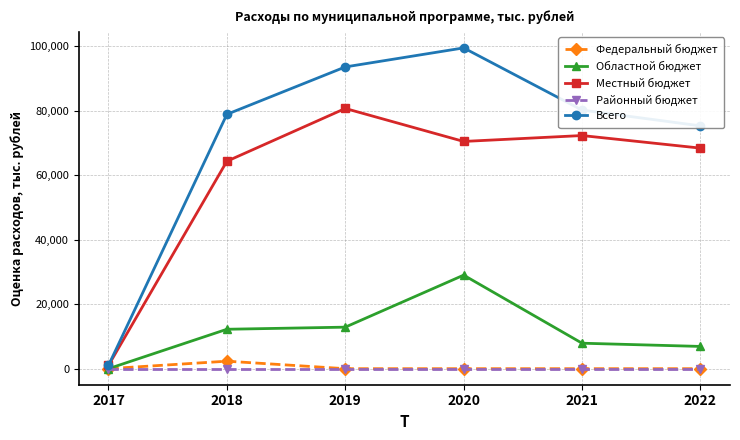

The value of Районный бюджет at 2022 is 0.0. True or false?

True